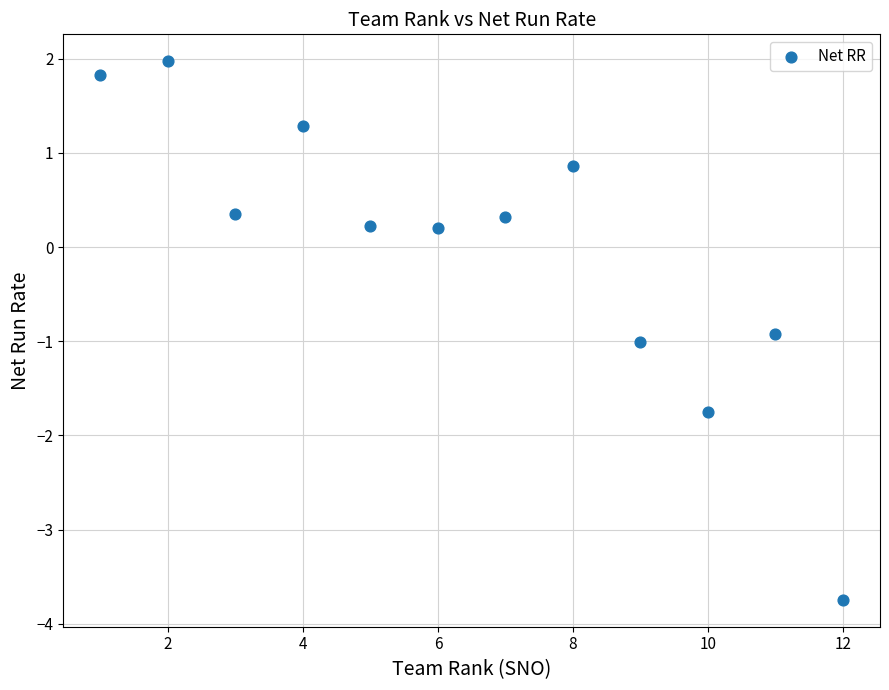

What is the average X value?

6.5